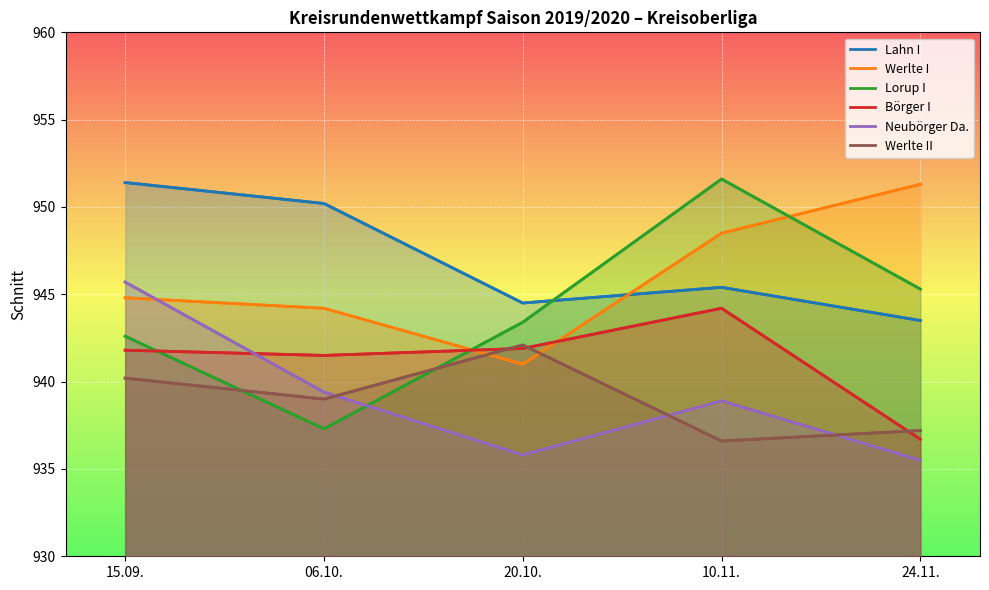

What are all the series names shown in the legend?

Lahn I, Werlte I, Lorup I, Börger I, Neubörger Da., Werlte II